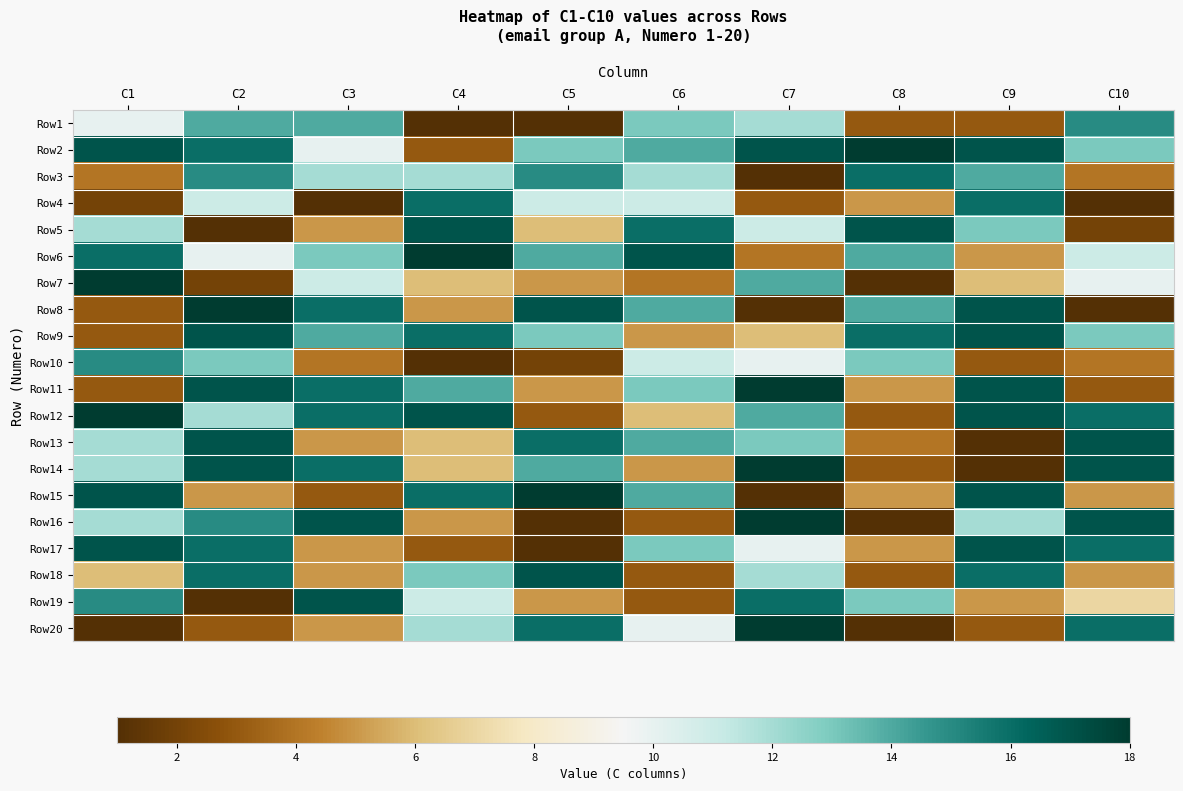

Reading right to left, list all the values displayed in this chart.

Row1: C10=15	C9=3	C8=3	C7=12	C6=13	C5=1	C4=1	C3=14	C2=14	C1=10
Row2: C10=13	C9=17	C8=18	C7=17	C6=14	C5=13	C4=3	C3=10	C2=16	C1=17
Row3: C10=4	C9=14	C8=16	C7=1	C6=12	C5=15	C4=12	C3=12	C2=15	C1=4
Row4: C10=1	C9=16	C8=5	C7=3	C6=11	C5=11	C4=16	C3=1	C2=11	C1=2
Row5: C10=2	C9=13	C8=17	C7=11	C6=16	C5=6	C4=17	C3=5	C2=1	C1=12
Row6: C10=11	C9=5	C8=14	C7=4	C6=17	C5=14	C4=18	C3=13	C2=10	C1=16
Row7: C10=10	C9=6	C8=1	C7=14	C6=4	C5=5	C4=6	C3=11	C2=2	C1=18
Row8: C10=1	C9=17	C8=14	C7=1	C6=14	C5=17	C4=5	C3=16	C2=18	C1=3
Row9: C10=13	C9=17	C8=16	C7=6	C6=5	C5=13	C4=16	C3=14	C2=17	C1=3
Row10: C10=4	C9=3	C8=13	C7=10	C6=11	C5=2	C4=1	C3=4	C2=13	C1=15
Row11: C10=3	C9=17	C8=5	C7=18	C6=13	C5=5	C4=14	C3=16	C2=17	C1=3
Row12: C10=16	C9=17	C8=3	C7=14	C6=6	C5=3	C4=17	C3=16	C2=12	C1=18
Row13: C10=17	C9=1	C8=4	C7=13	C6=14	C5=16	C4=6	C3=5	C2=17	C1=12
Row14: C10=17	C9=1	C8=3	C7=18	C6=5	C5=14	C4=6	C3=16	C2=17	C1=12
Row15: C10=5	C9=17	C8=5	C7=1	C6=14	C5=18	C4=16	C3=3	C2=5	C1=17
Row16: C10=17	C9=12	C8=1	C7=18	C6=3	C5=1	C4=5	C3=17	C2=15	C1=12
Row17: C10=16	C9=17	C8=5	C7=10	C6=13	C5=1	C4=3	C3=5	C2=16	C1=17
Row18: C10=5	C9=16	C8=3	C7=12	C6=3	C5=17	C4=13	C3=5	C2=16	C1=6
Row19: C10=7	C9=5	C8=13	C7=16	C6=3	C5=5	C4=11	C3=17	C2=1	C1=15
Row20: C10=16	C9=3	C8=1	C7=18	C6=10	C5=16	C4=12	C3=5	C2=3	C1=1